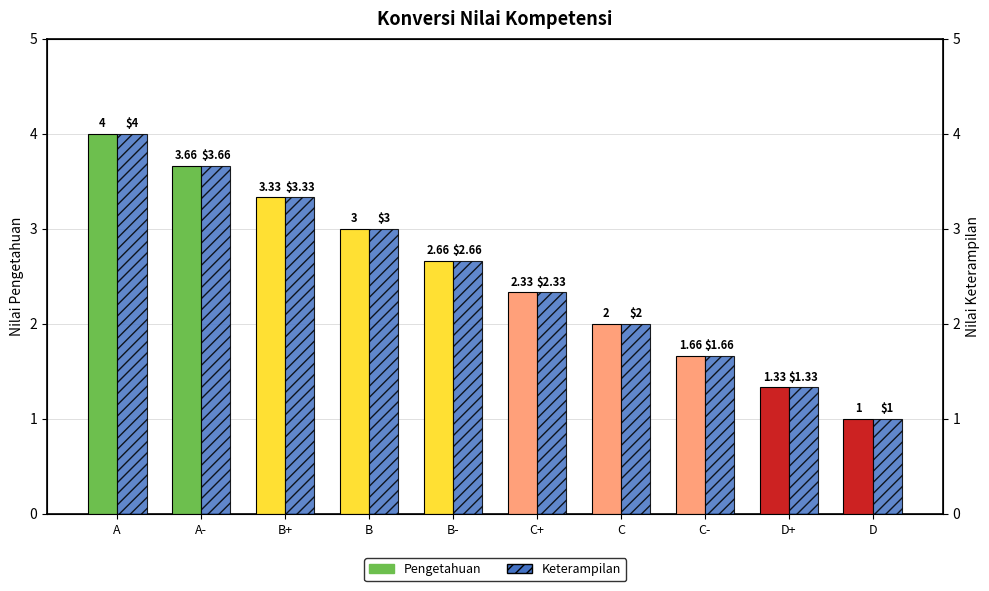

How many data points in Pengetahuan are above 2?

6